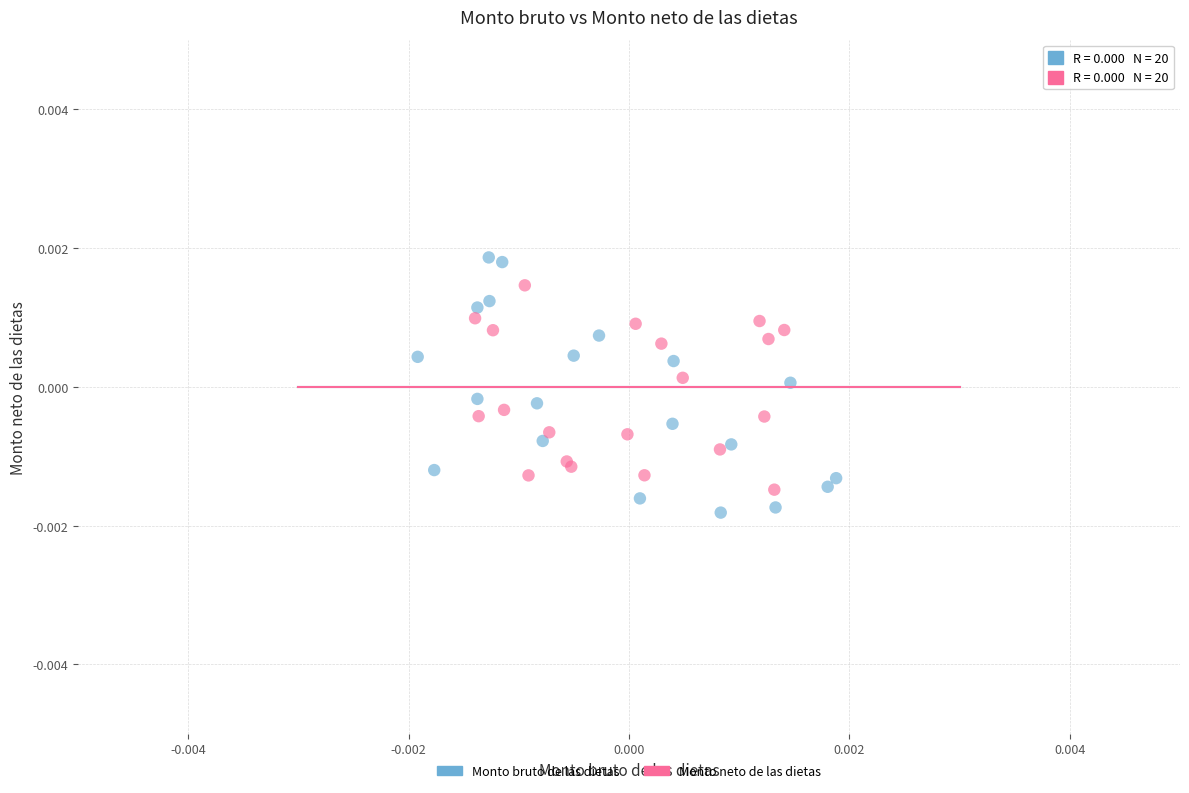

Which series contains the highest Y value?

Monto bruto de las dietas